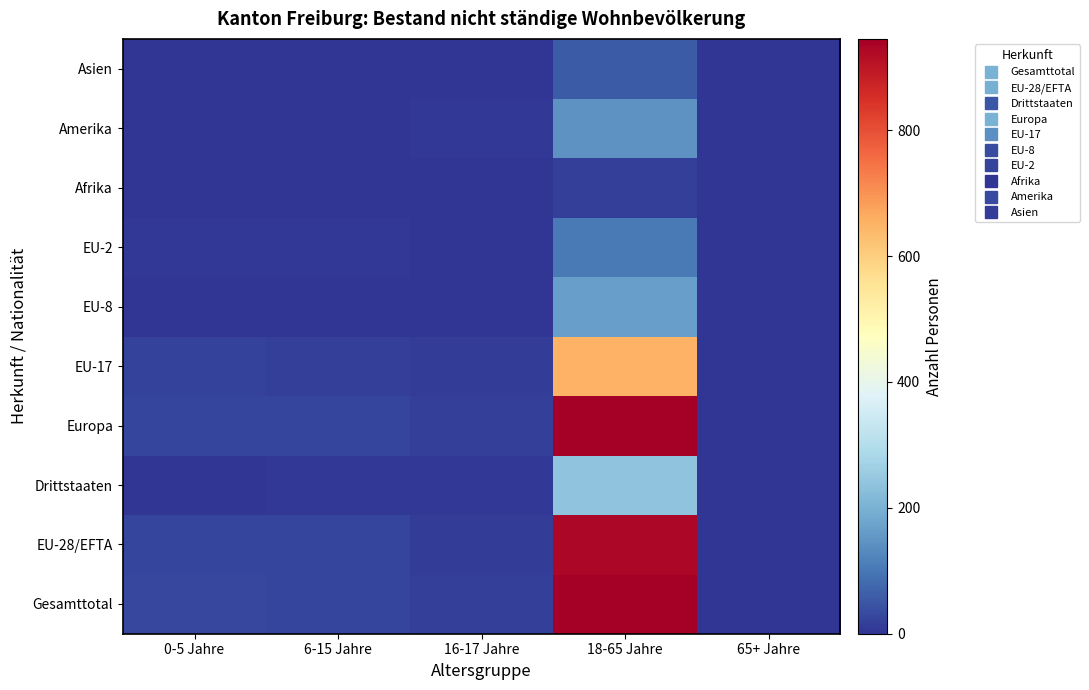

List the series in order of their peak value, lowest first.

Afrika, Asien, EU-2, Amerika, EU-8, Drittstaaten, EU-17, EU-28/EFTA, Gesamttotal, Europa